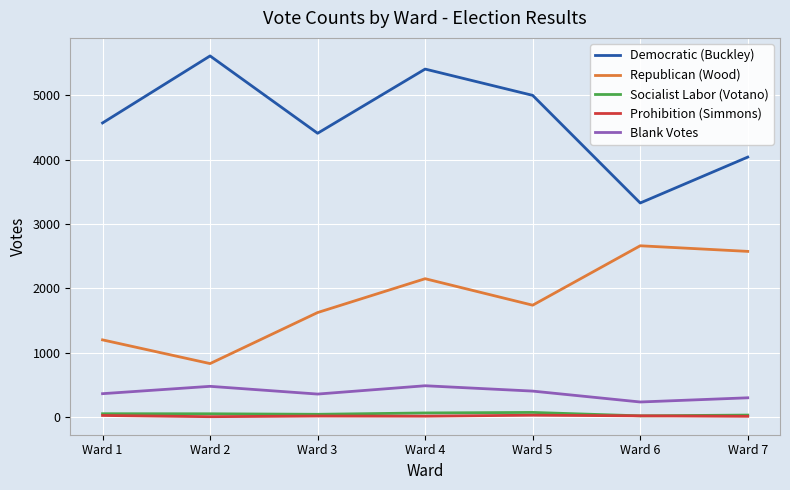

Which series has the largest total across all categories?

Democratic (Buckley)